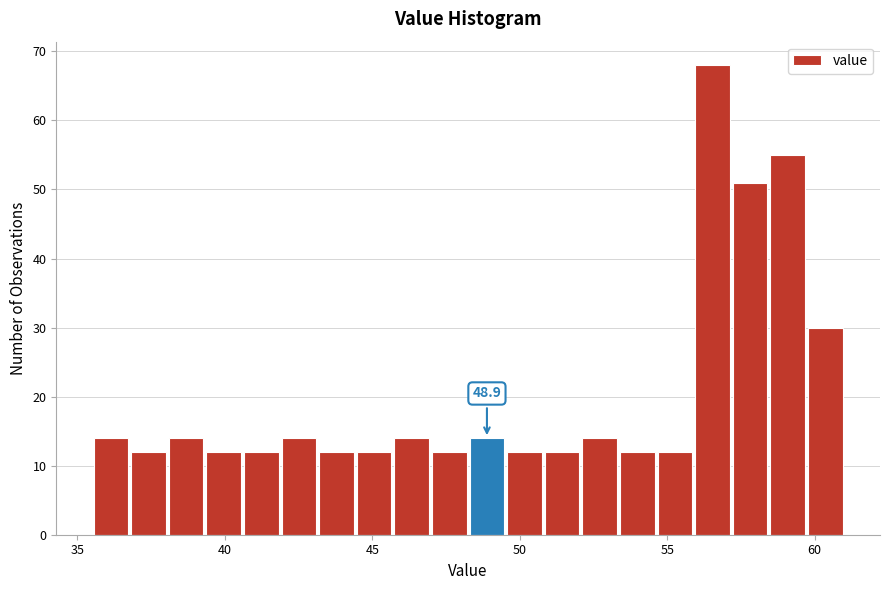

Around what value on the x-axis is the tallest bar? Give the approximate position of its centre, as read against the axis.

56.5